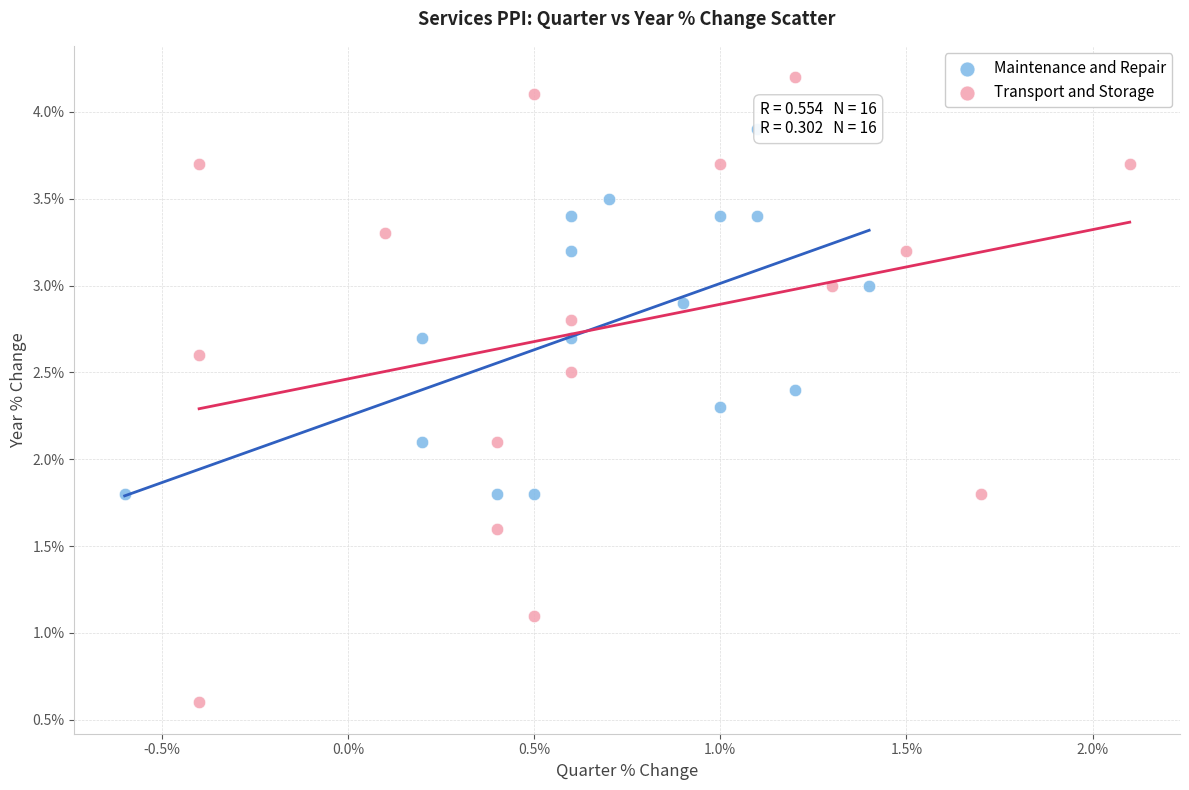

Which series has the widest spread of Y values?

Transport and Storage